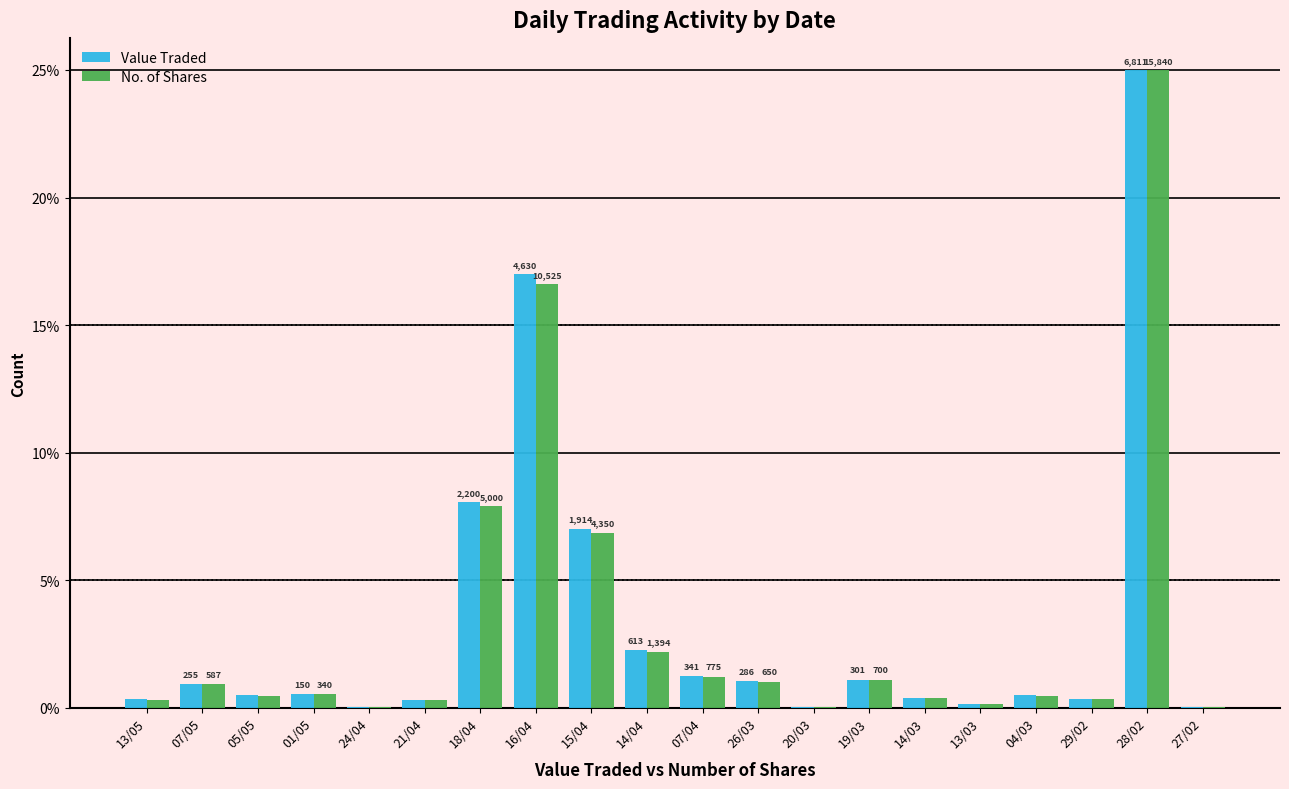

At how many categories does at least one series exceed 19?

1